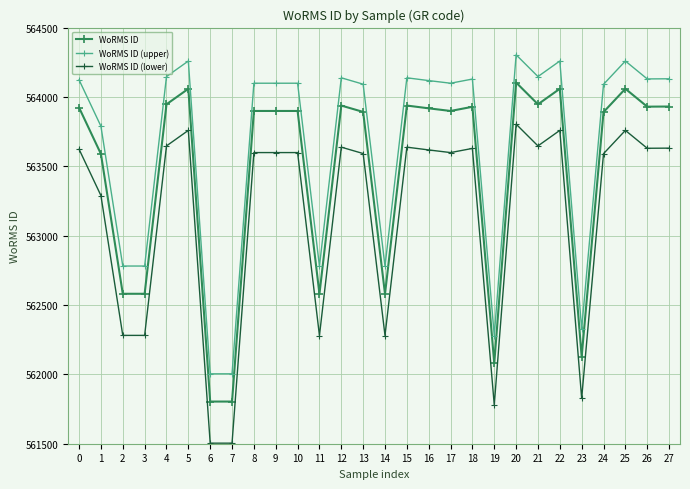

What are all the series names shown in the legend?

WoRMS ID, WoRMS ID (upper), WoRMS ID (lower)